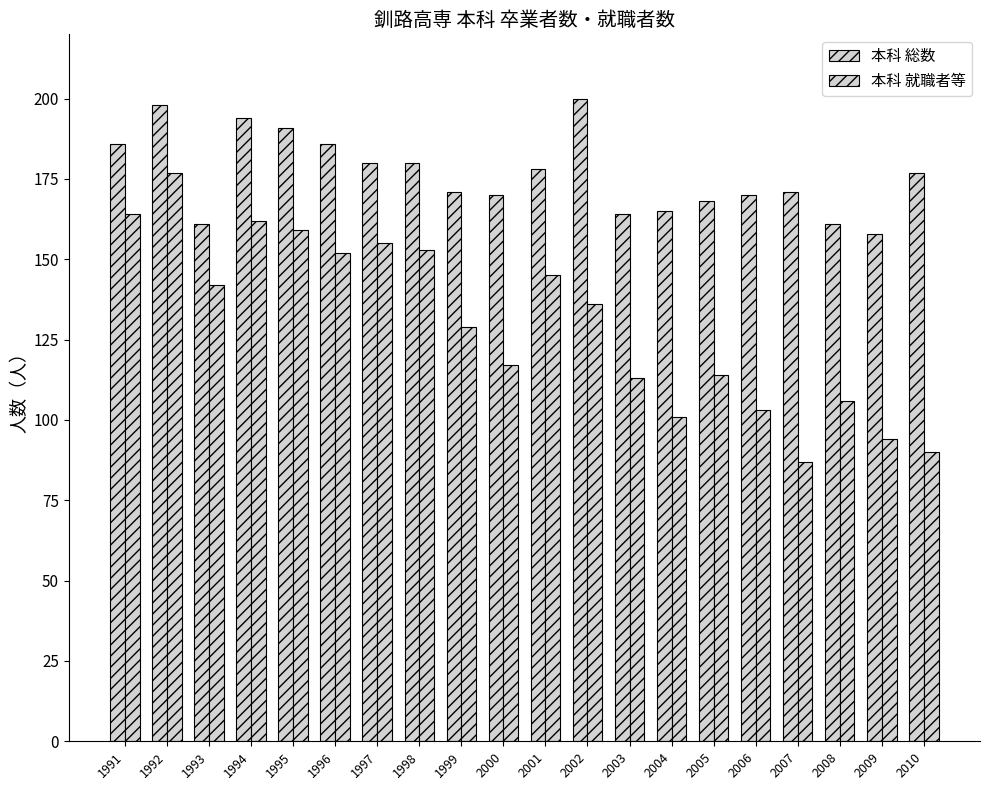

True or false: 本科 就職者等 has a value of 137 at 2007.

False